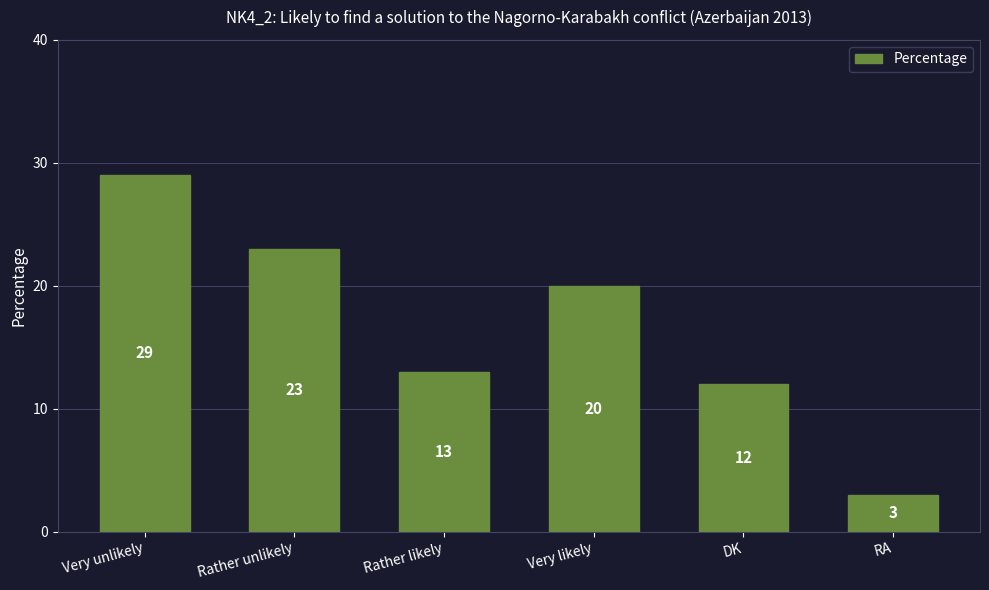

The chart shows a value of 13 at Rather likely. True or false?

True